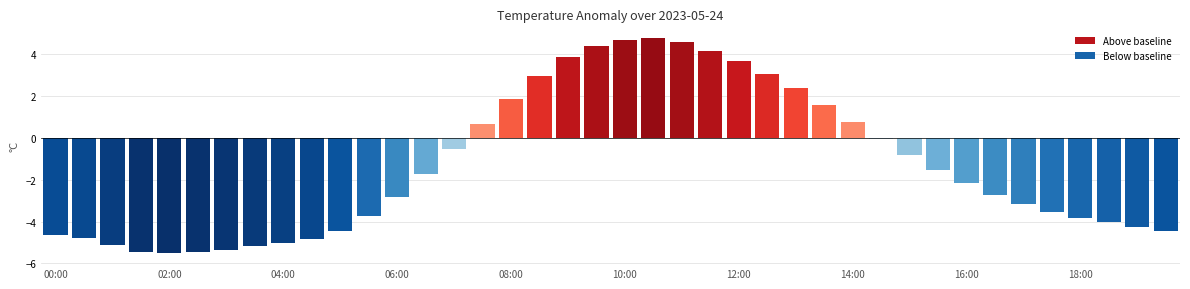

Between 15 and 13, which is larger?

15